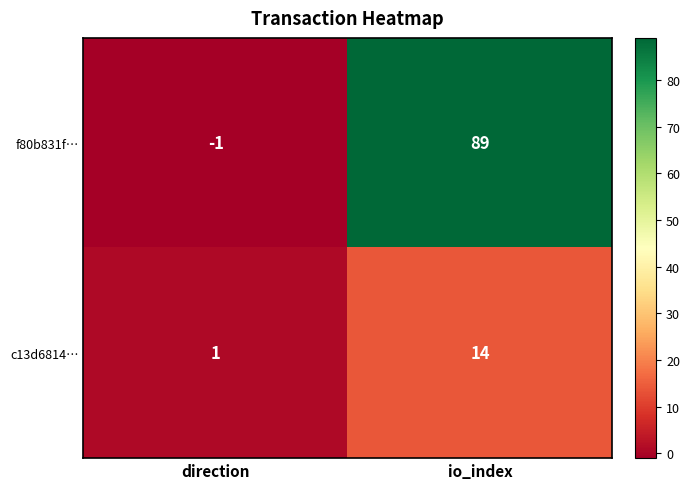

What is the total value across all series at io_index?

103